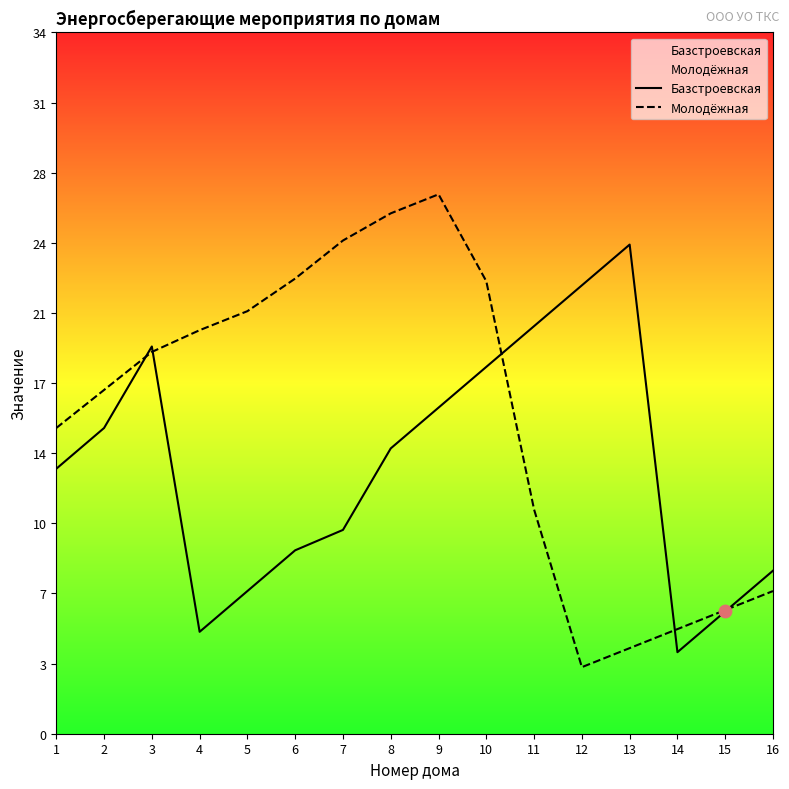

At which category is the sum across all series the highest?

9